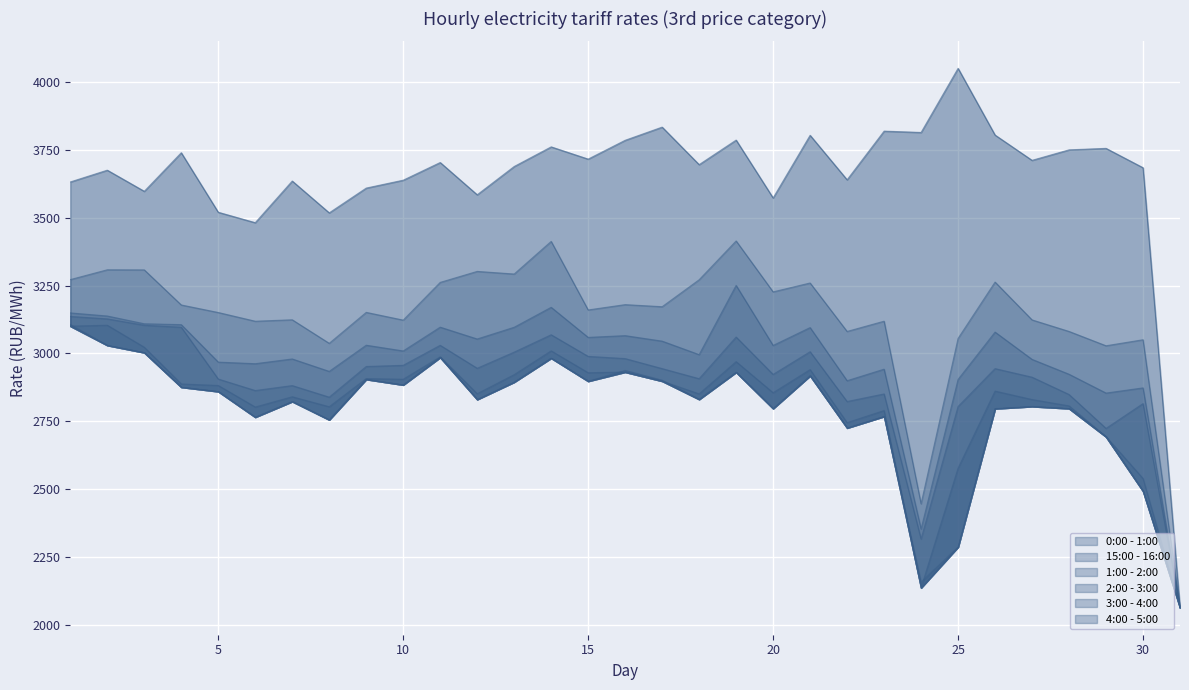

Reading right to left, extract all data points from this chart.

0:00 - 1:00: 31=2062.7	30=3050.3	29=3028.1	28=3080.9	27=3123.4	26=3262.8	25=3055.3	24=2445.8	23=3118.6	22=3080.9	21=3259.4	20=3226.7	19=3414.4	18=3271.3	17=3172.0	16=3179.7	15=3160.0	14=3412.7	13=3292.5	12=3302.1	11=3261.6	10=3122.6	9=3151.2	8=3037.1	7=3123.8	6=3118.5	5=3150.7	4=3178.5	3=3307.7	2=3308.1	1=3271.9
15:00 - 16:00: 31=2062.7	30=3684.2	29=3755.5	28=3750.0	27=3711.4	26=3804.5	25=4050.4	24=3814.1	23=3819.0	22=3639.7	21=3803.6	20=3572.8	19=3786.0	18=3695.6	17=3833.8	16=3785.3	15=3716.0	14=3761.0	13=3688.7	12=3584.5	11=3703.4	10=3638.2	9=3609.1	8=3517.9	7=3635.1	6=3481.7	5=3520.1	4=3739.4	3=3597.3	2=3675.1	1=3631.7
1:00 - 2:00: 31=2062.7	30=2872.8	29=2853.8	28=2923.2	27=2978.0	26=3078.5	25=2904.1	24=2353.0	23=2941.8	22=2899.3	21=3095.1	20=3029.2	19=3250.5	18=2995.5	17=3045.2	16=3065.4	15=3059.0	14=3169.8	13=3096.3	12=3053.0	11=3096.7	10=3009.0	9=3030.1	8=2933.7	7=2979.5	6=2962.0	5=2967.9	4=3105.9	3=3109.2	2=3137.8	1=3149.2
2:00 - 3:00: 31=2062.7	30=2815.0	29=2723.6	28=2848.6	27=2912.3	26=2943.9	25=2804.4	24=2316.2	23=2850.6	22=2822.7	21=3006.2	20=2922.5	19=3060.2	18=2906.8	17=2943.9	16=2980.8	15=2989.0	14=3068.6	13=3004.7	12=2945.2	11=3029.8	10=2956.0	9=2951.7	8=2838.7	7=2881.4	6=2863.1	5=2905.6	4=3096.4	3=3103.7	2=3127.2	1=3136.2
3:00 - 4:00: 31=2062.7	30=2539.0	29=2693.3	28=2806.6	27=2829.9	26=2861.1	25=2577.1	24=2135.9	23=2789.5	22=2744.9	21=2940.2	20=2855.0	19=2969.6	18=2850.7	17=2897.7	16=2931.1	15=2928.8	14=3009.3	13=2921.6	12=2851.4	11=2987.1	10=2904.7	9=2907.2	8=2803.4	7=2840.2	6=2802.4	5=2881.7	4=2887.3	3=3022.7	2=3103.8	1=3100.4
4:00 - 5:00: 31=2062.7	30=2492.0	29=2692.5	28=2796.7	27=2804.4	26=2796.3	25=2286.4	24=2157.4	23=2767.7	22=2725.1	21=2917.4	20=2796.6	19=2930.5	18=2830.6	17=2901.2	16=2937.2	15=2897.4	14=2982.4	13=2894.2	12=2830.0	11=2985.1	10=2883.8	9=2904.3	8=2755.2	7=2822.6	6=2764.9	5=2859.4	4=2875.5	3=3002.7	2=3029.6	1=3106.3